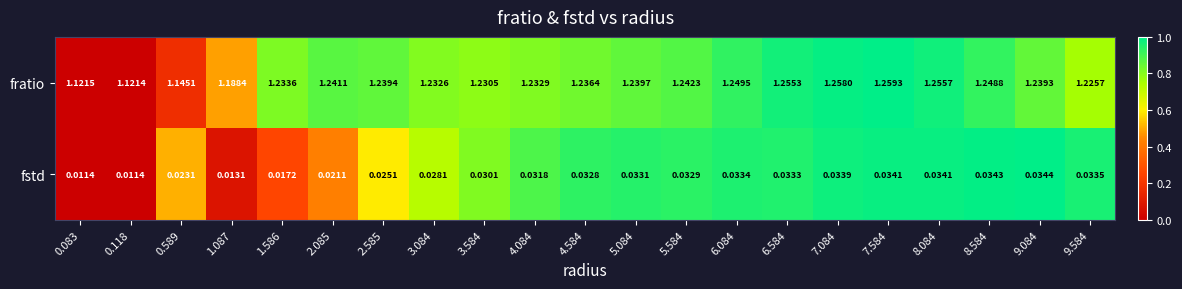

Count the number of data series in this chart.

2